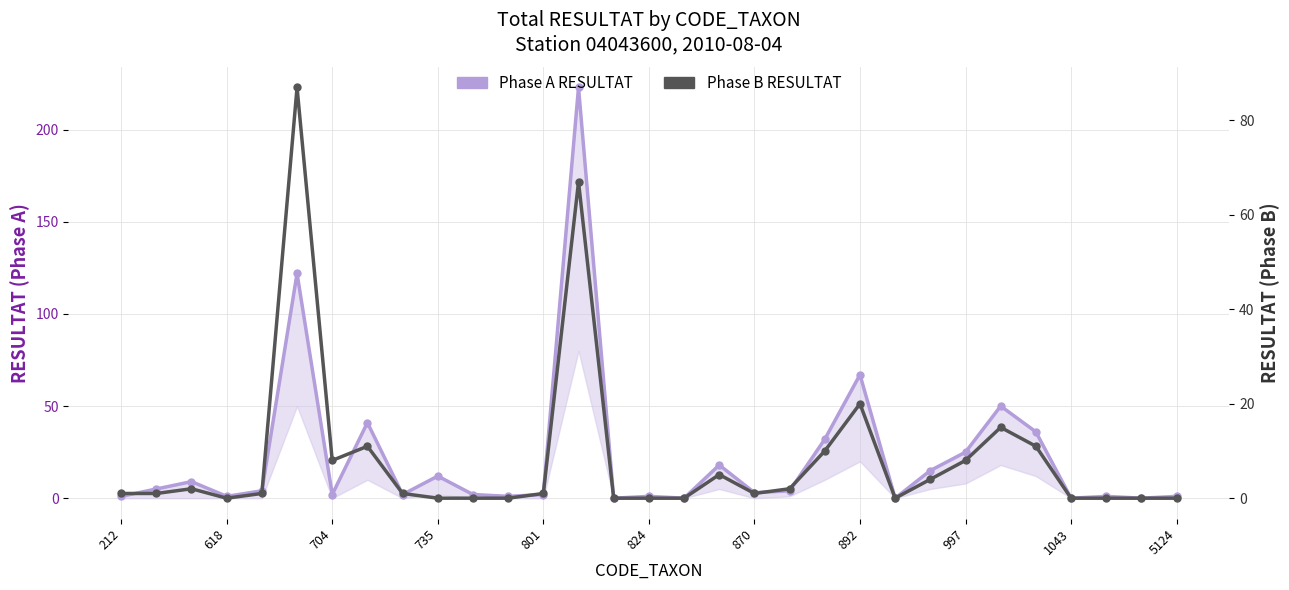

Which series changed the most between 735 and 892?

Phase A RESULTAT